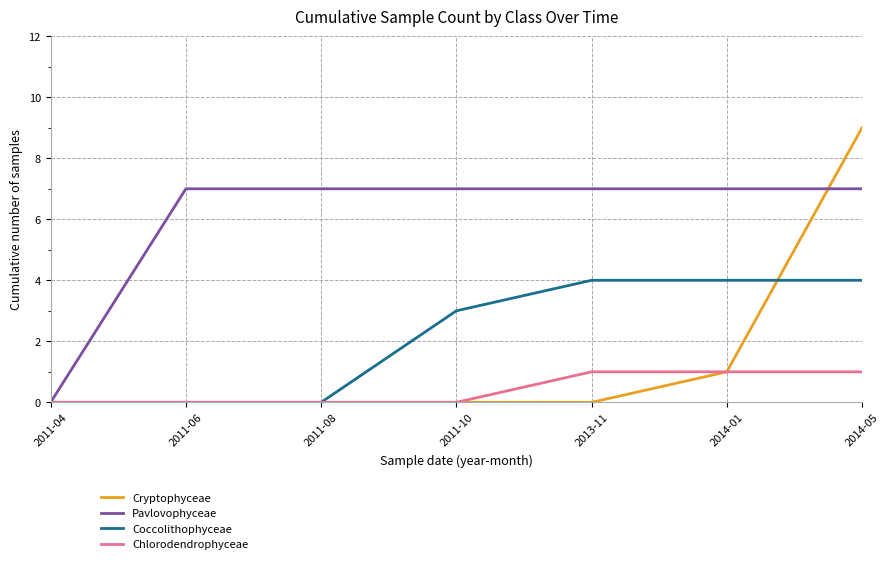

What is the difference between the Coccolithophyceae values at 2011-08 and 2013-11?

4